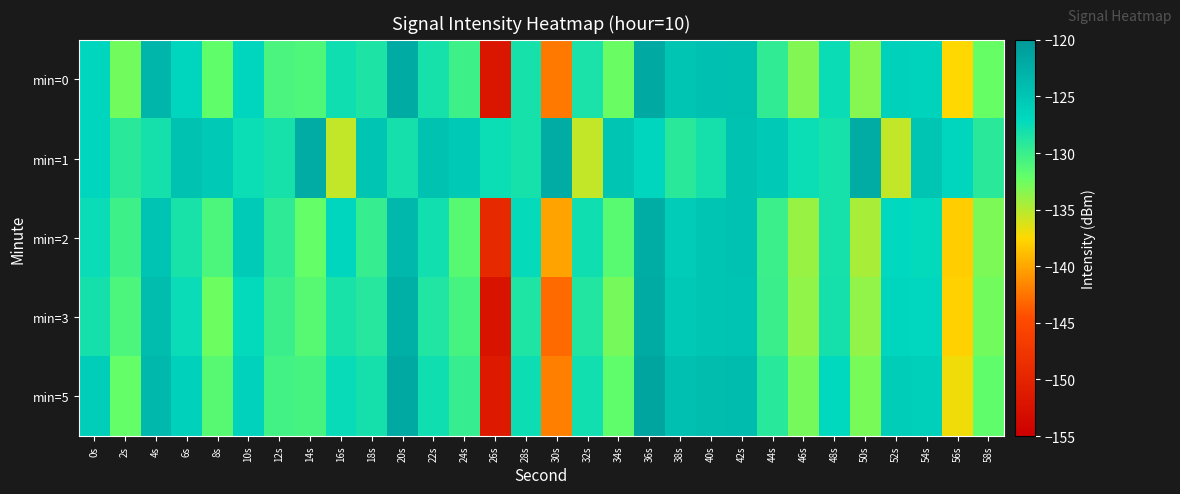

Reading left to right, transcribe all the data shown in this chart.

min=0: 0s=-126.8	2s=-132.7	4s=-123.2	6s=-126.8	8s=-132.0	10s=-126.8	12s=-130.8	14s=-131.0	16s=-127.8	18s=-128.5	20s=-122.1	22s=-128.2	24s=-130.2	26s=-151.8	28s=-128.1	30s=-142.3	32s=-128.4	34s=-132.4	36s=-121.8	38s=-125.0	40s=-124.5	42s=-124.3	44s=-129.6	46s=-133.2	48s=-127.6	50s=-133.3	52s=-126.2	54s=-126.4	56s=-137.5	58s=-132.3
min=1: 0s=-126.7	2s=-129.2	4s=-128.1	6s=-124.5	8s=-125.4	10s=-127.6	12s=-128.2	14s=-122.2	16s=-135.4	18s=-125.0	20s=-128.1	22s=-124.5	24s=-125.4	26s=-127.6	28s=-128.2	30s=-122.2	32s=-135.4	34s=-125.0	36s=-126.7	38s=-129.2	40s=-128.1	42s=-124.5	44s=-125.4	46s=-127.6	48s=-128.2	50s=-122.2	52s=-135.4	54s=-125.0	56s=-126.7	58s=-129.2
min=2: 0s=-127.5	2s=-130.2	4s=-124.8	6s=-128.3	8s=-131.0	10s=-125.6	12s=-129.4	14s=-132.1	16s=-126.7	18s=-129.8	20s=-123.5	22s=-127.9	24s=-131.5	26s=-149.2	28s=-127.3	30s=-140.1	32s=-127.8	34s=-131.6	36s=-122.3	38s=-125.7	40s=-124.9	42s=-124.6	44s=-130.1	46s=-134.0	48s=-128.2	50s=-134.5	52s=-127.0	54s=-127.2	56s=-138.1	58s=-133.0
min=3: 0s=-128.1	2s=-131.0	4s=-124.0	6s=-127.5	8s=-132.5	10s=-127.2	12s=-130.0	14s=-131.5	16s=-128.3	18s=-129.0	20s=-122.6	22s=-128.7	24s=-130.7	26s=-152.3	28s=-128.6	30s=-143.0	32s=-128.8	34s=-132.8	36s=-122.0	38s=-125.3	40s=-124.9	42s=-124.8	44s=-130.0	46s=-133.7	48s=-128.1	50s=-133.8	52s=-126.7	54s=-126.9	56s=-137.9	58s=-132.7
min=5: 0s=-125.9	2s=-132.1	4s=-123.5	6s=-126.2	8s=-131.5	10s=-126.3	12s=-130.5	14s=-130.7	16s=-127.4	18s=-128.1	20s=-121.8	22s=-127.8	24s=-129.8	26s=-151.3	28s=-127.7	30s=-141.9	32s=-127.9	34s=-131.9	36s=-121.4	38s=-124.5	40s=-124.0	42s=-123.9	44s=-129.1	46s=-132.8	48s=-127.1	50s=-132.9	52s=-125.8	54s=-126.0	56s=-137.0	58s=-131.9